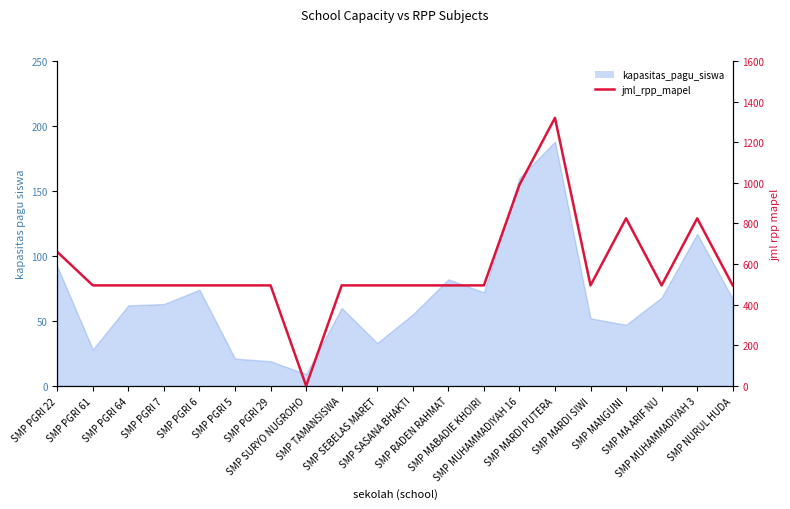

What is the average value?

578